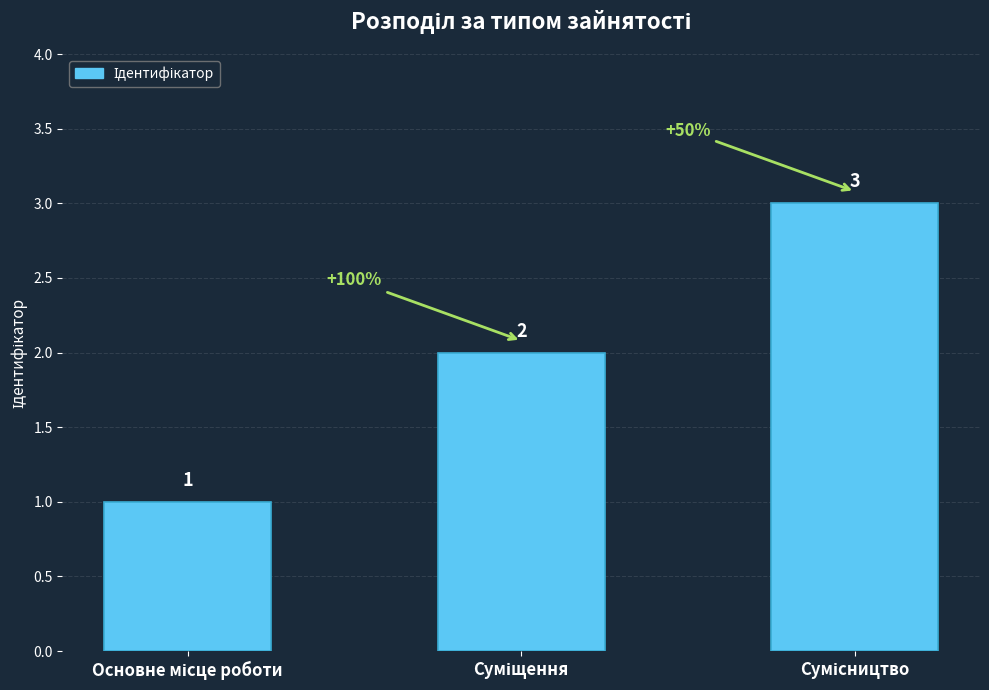

What is the maximum value shown in the chart?

3